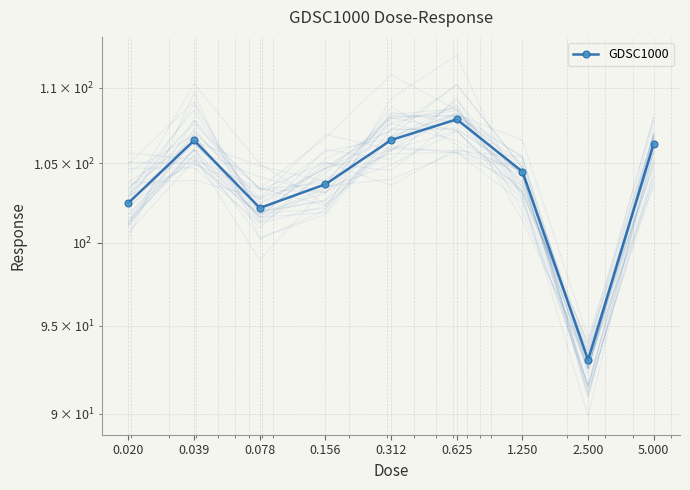

What is the sum of the values at 0.020 and 1.250?

206.9